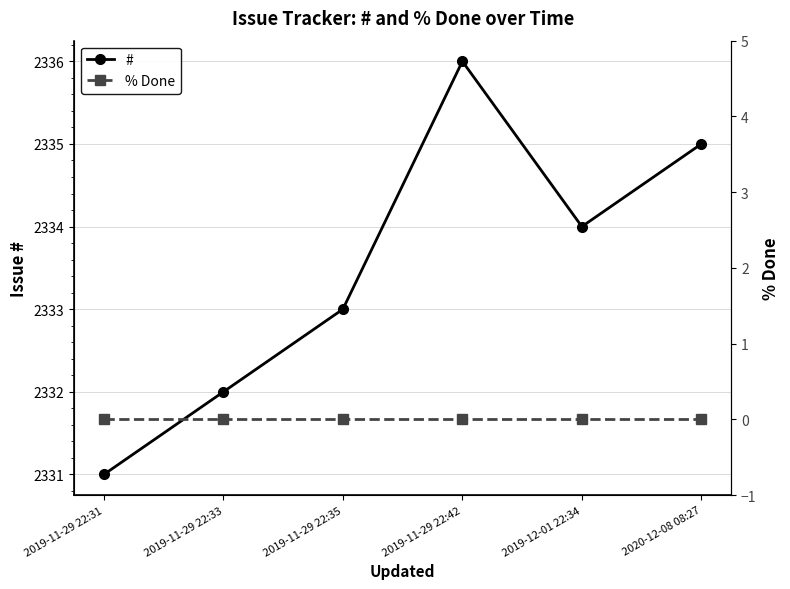

True or false: % Done has more than 2 interior local peaks.

False